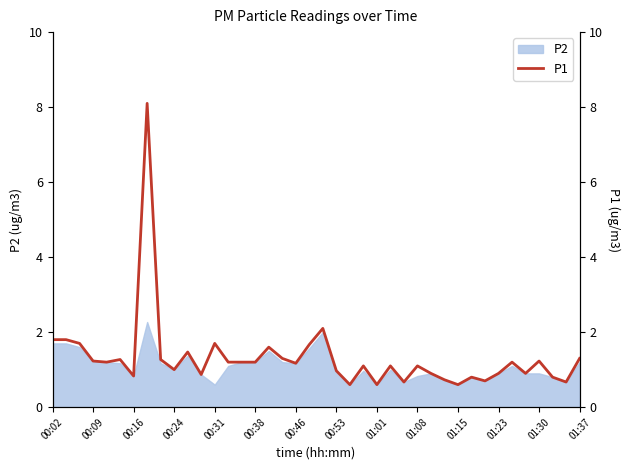

True or false: the data has more than 2 interior local peaks.

True